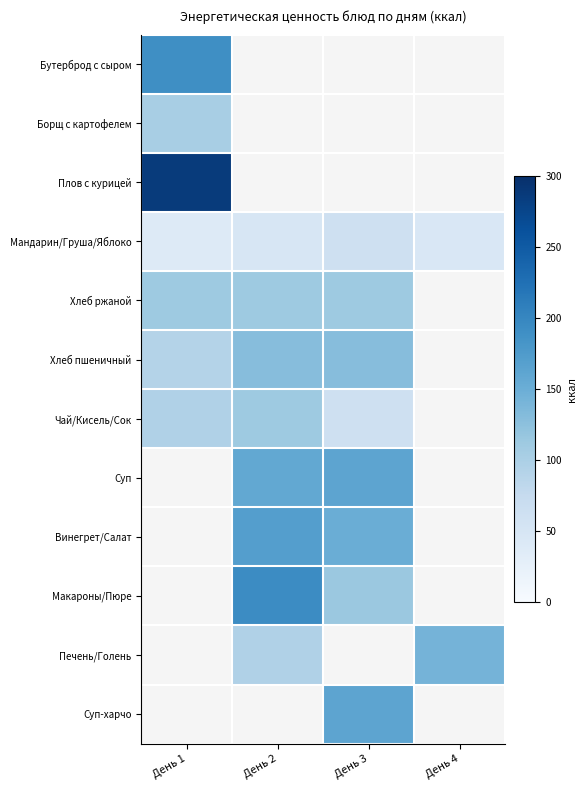

What is the minimum value shown in the chart?

38.0